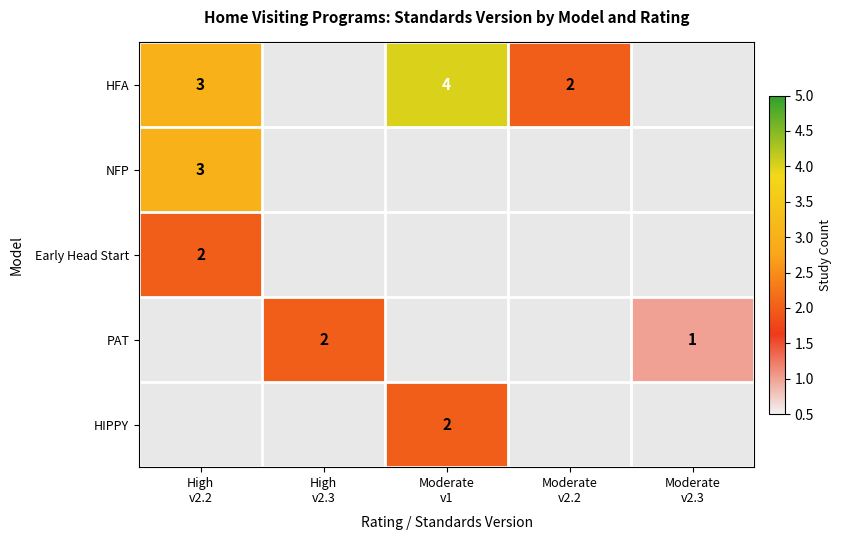

Rank the series at Moderate v1 from lowest to highest value.

NFP, Early Head Start, PAT, HIPPY, HFA